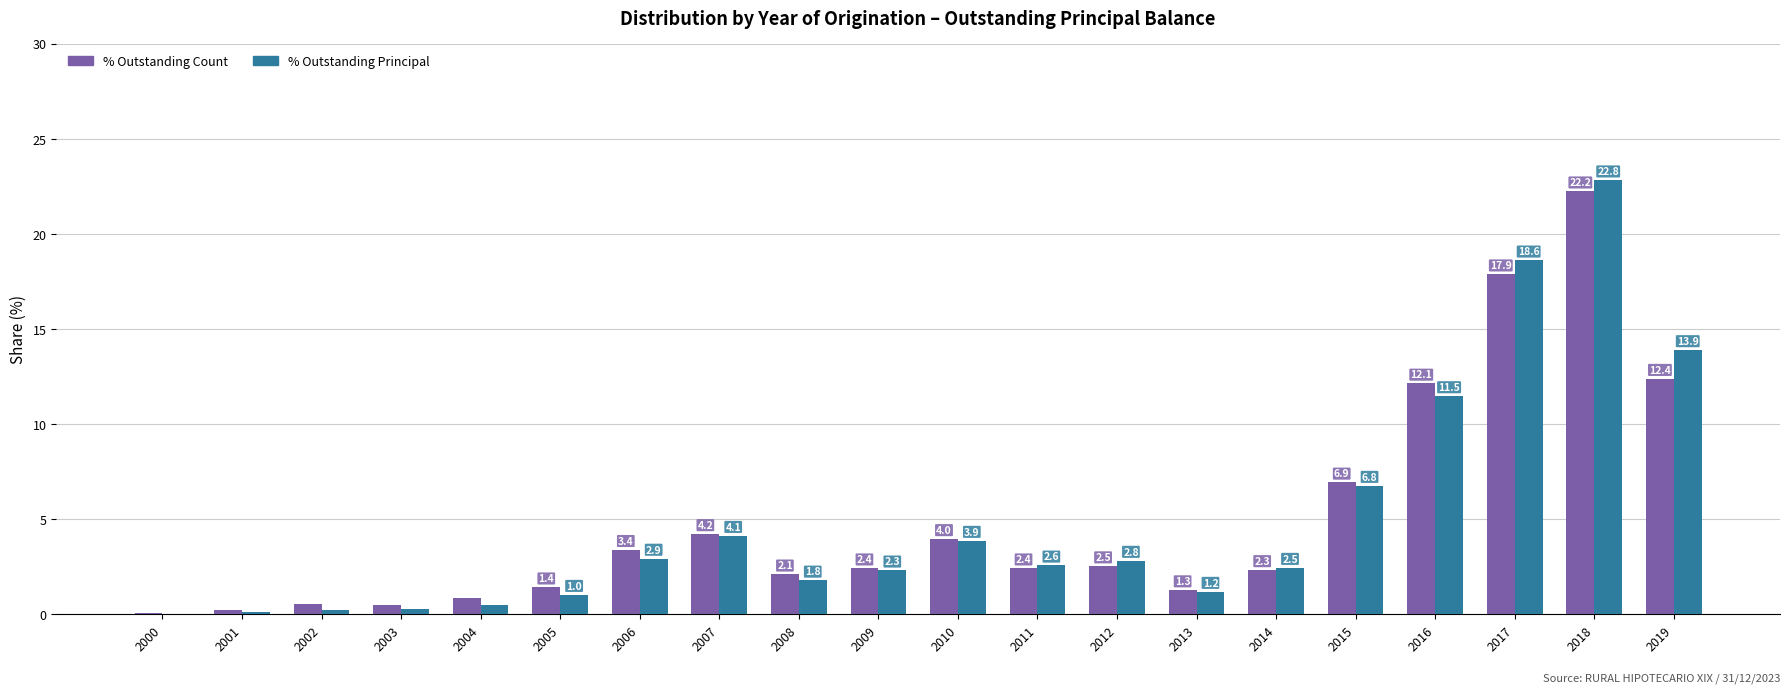

What is the average value of the % Outstanding Count series?

5.0